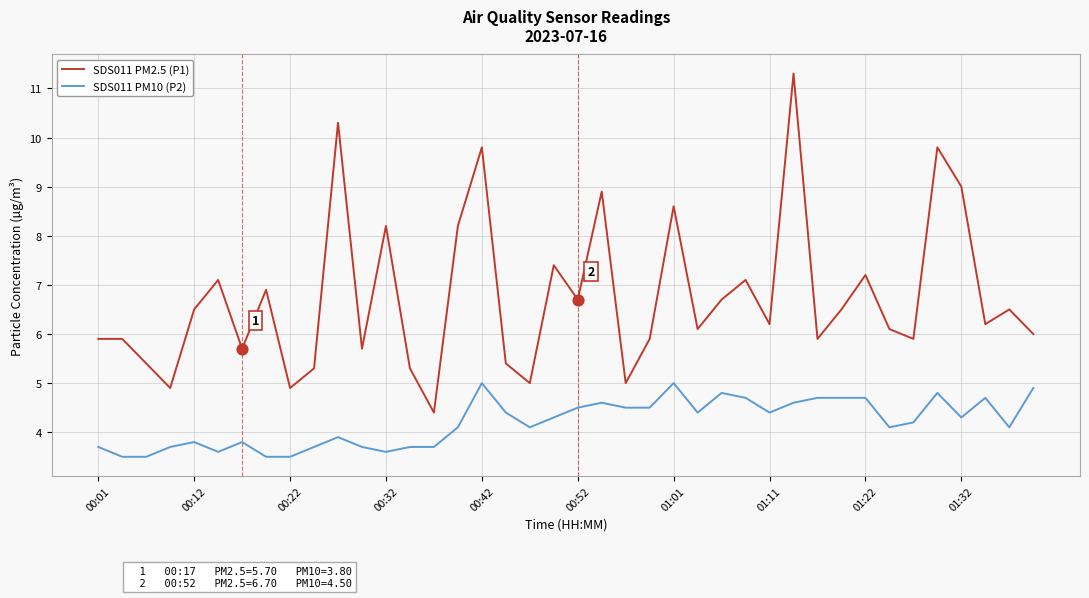

At how many categories does at least one series exceed 7?

13